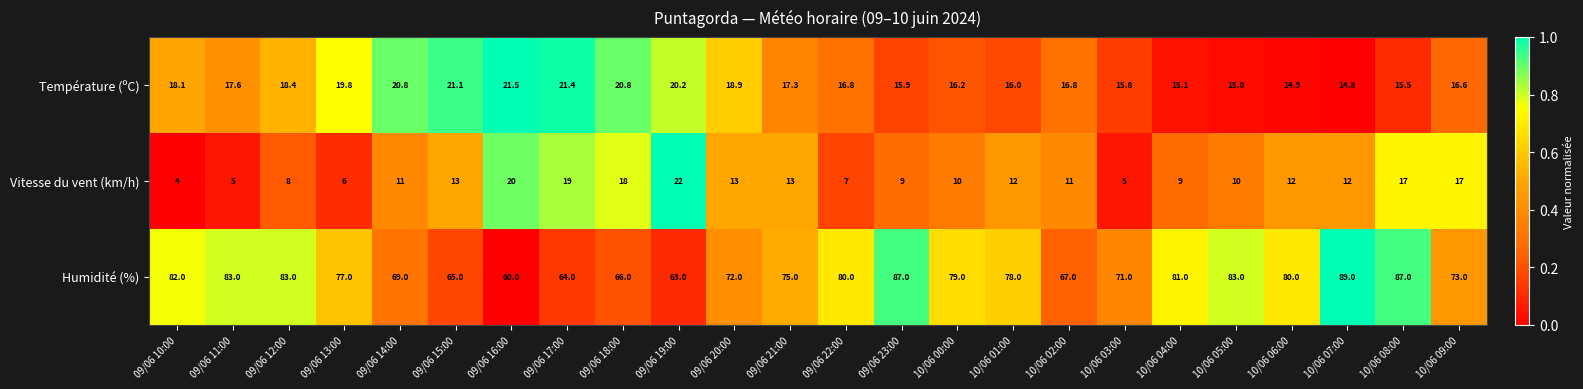

Which series has the largest total across all categories?

Humidité (%)